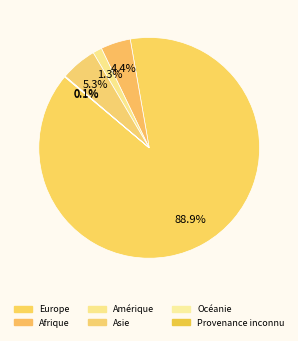

To the nearest percent, what is the average slice percentage?

17%